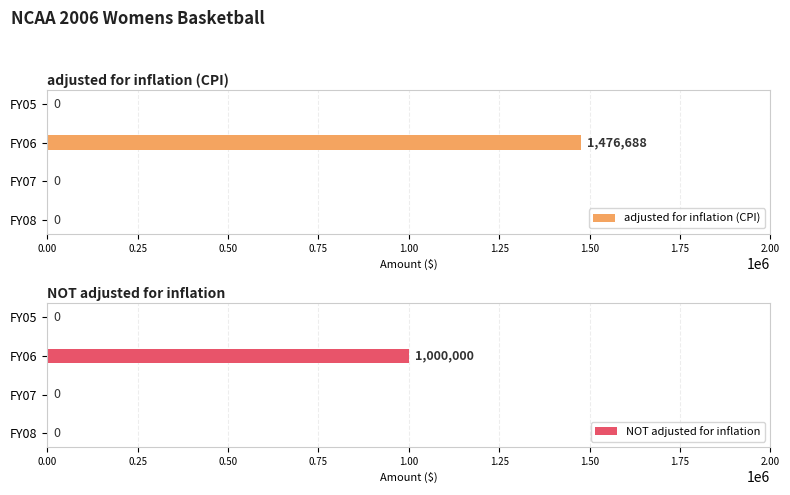

Which has a higher value, 0.00 or 0.50?

0.50